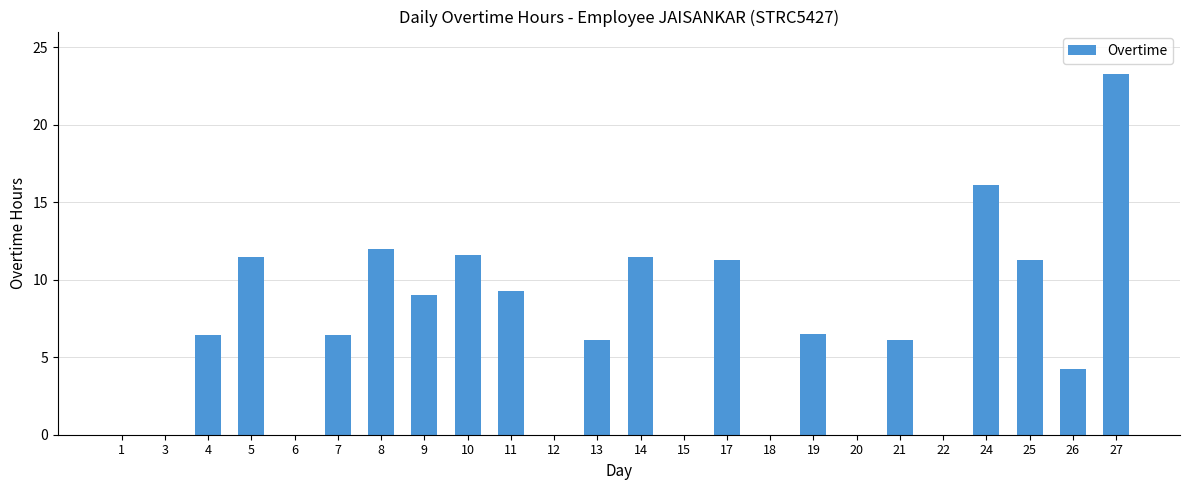

What is the sum of all values?

162.5